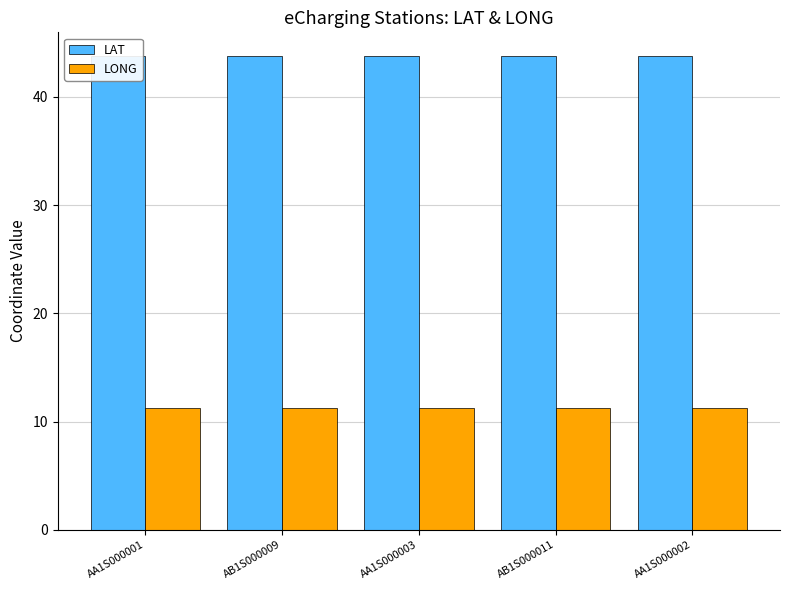

Are the bars grouped side by side (vs. stacked)?

Yes